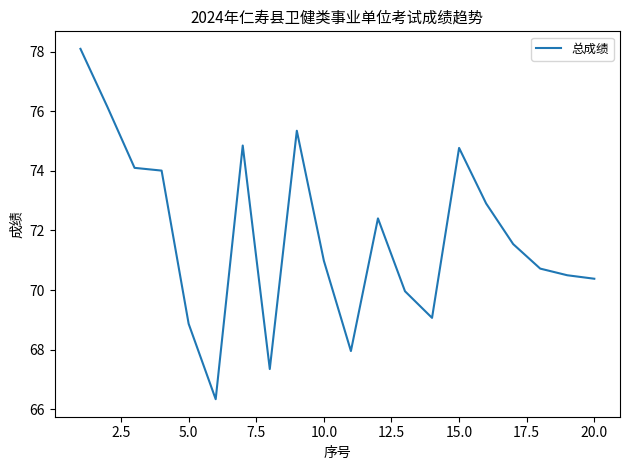

What is the difference between the maximum and minimum values?

11.8